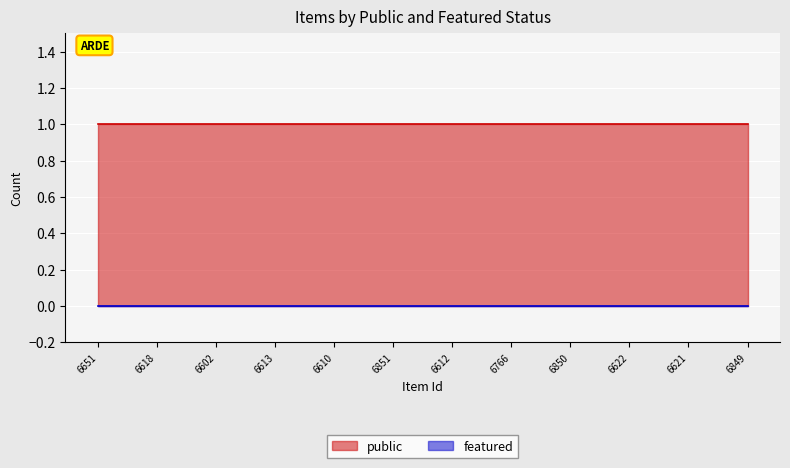

Reading left to right, list all the values displayed in this chart.

public: 6651=1	6618=1	6602=1	6613=1	6610=1	6851=1	6612=1	6766=1	6850=1	6622=1	6621=1	6849=1
featured: 6651=0	6618=0	6602=0	6613=0	6610=0	6851=0	6612=0	6766=0	6850=0	6622=0	6621=0	6849=0